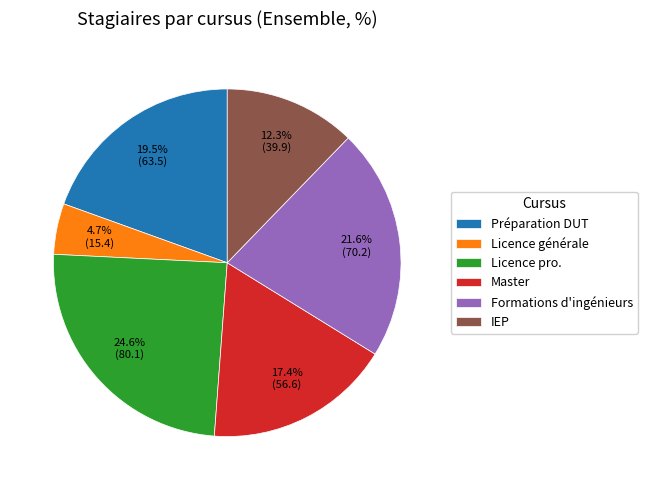

To the nearest percent, what is the difference between the largest and smallest slice percentages?

20%